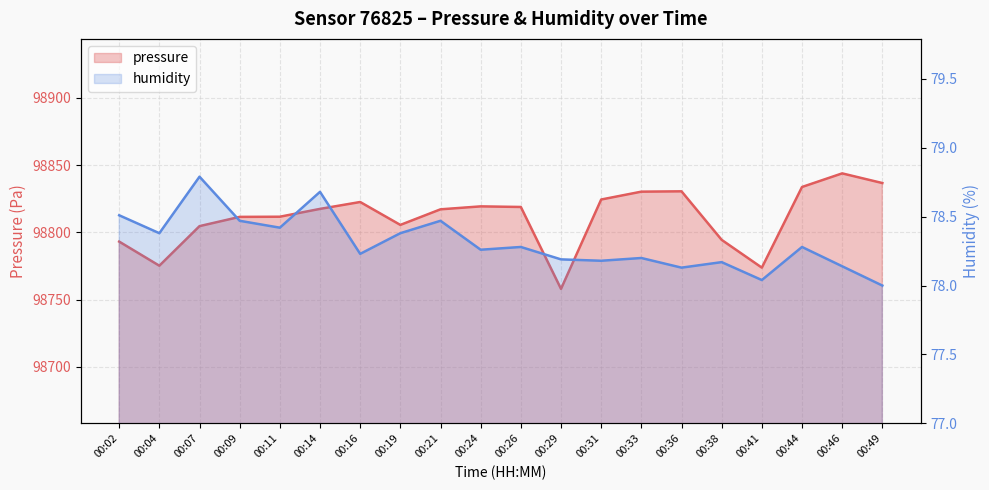

True or false: pressure has a value of 175703.5 at 00:04.

False